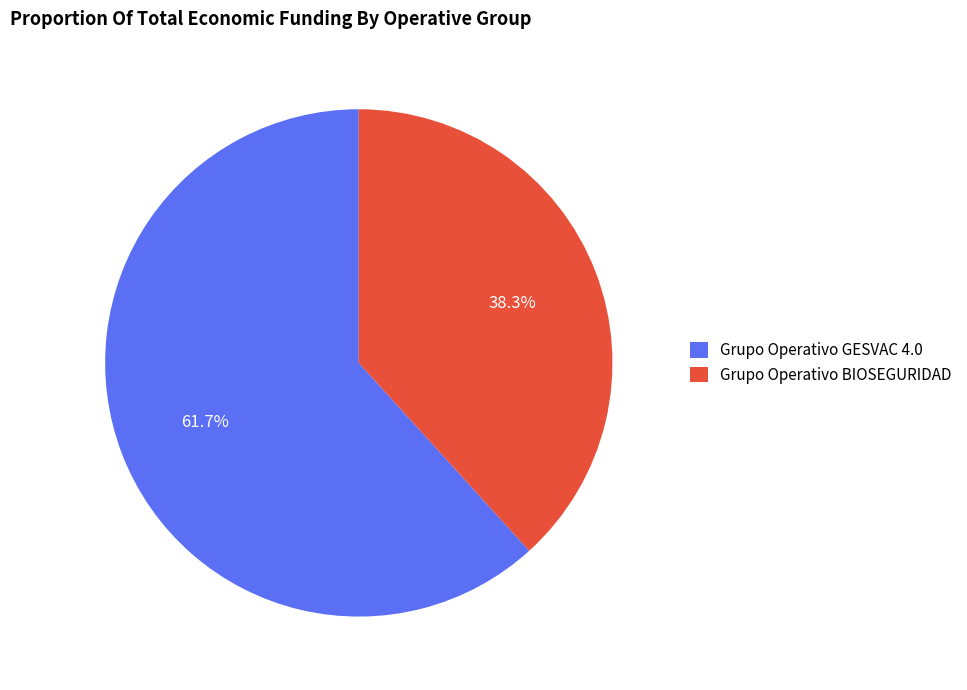

To the nearest percent, what portion does Grupo Operativo GESVAC 4.0 represent?

62%